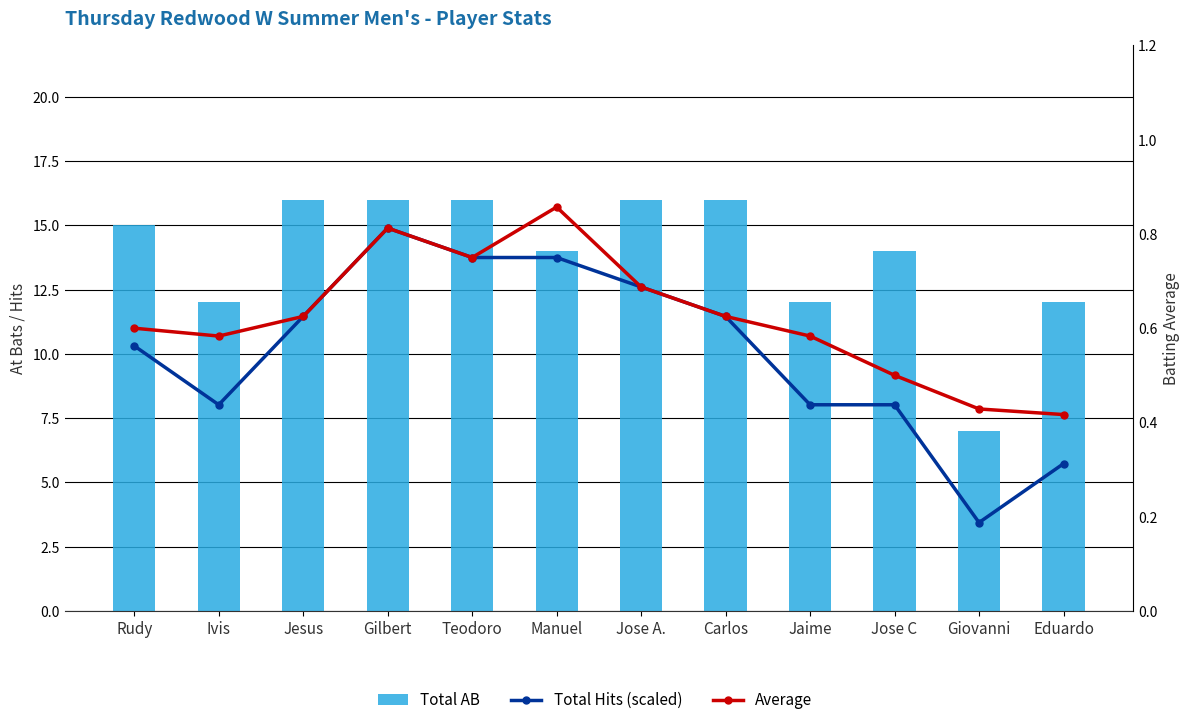

The Total AB series shows 16.0 at Carlos. True or false?

True